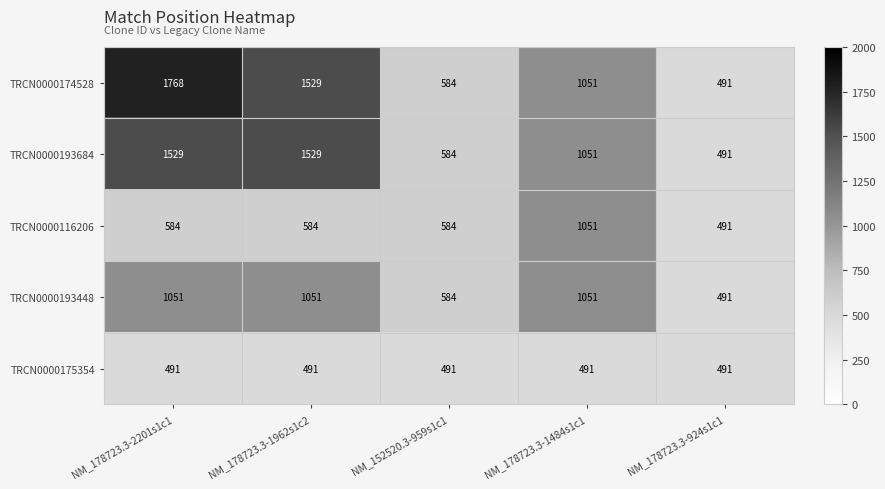

Reading left to right, transcribe all the data shown in this chart.

TRCN0000174528: 1768	1529	584	1051	491
TRCN0000193684: 1529	1529	584	1051	491
TRCN0000116206: 584	584	584	1051	491
TRCN0000193448: 1051	1051	584	1051	491
TRCN0000175354: 491	491	491	491	491